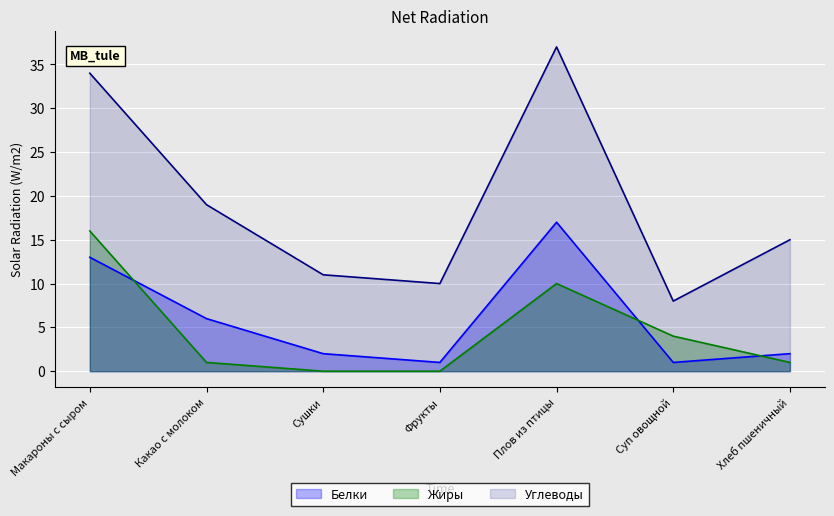

True or false: Углеводы has more than 2 points higher than both neighbors.

False